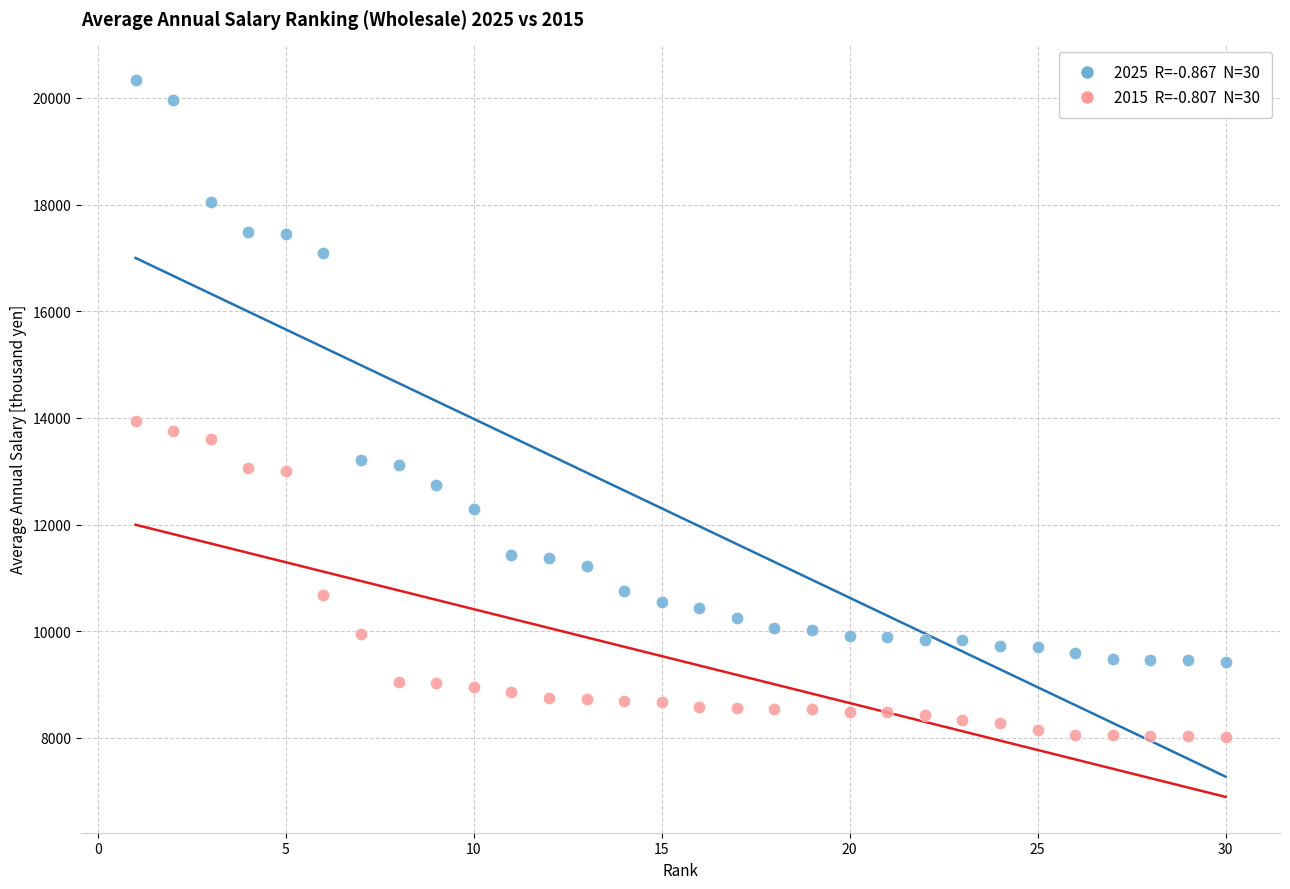

Across all series, what Y value is closest to 14178?

13950